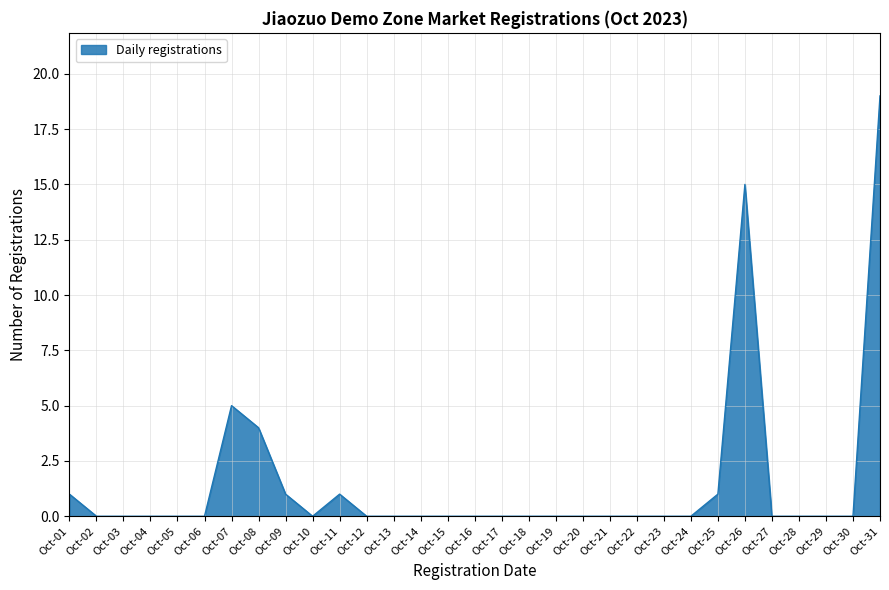

Between Oct-15 and Oct-07, which is larger?

Oct-07